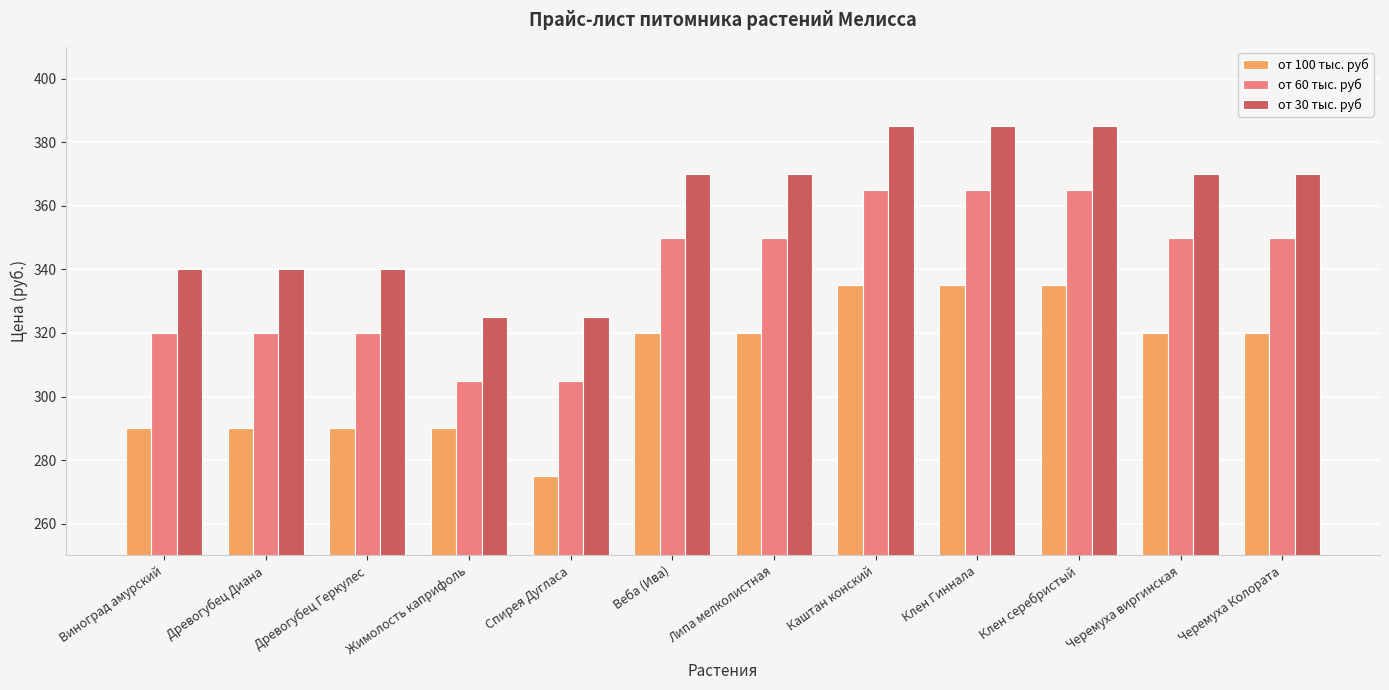

Is it true that от 100 тыс. руб equals 451 at Черемуха виргинская?

False